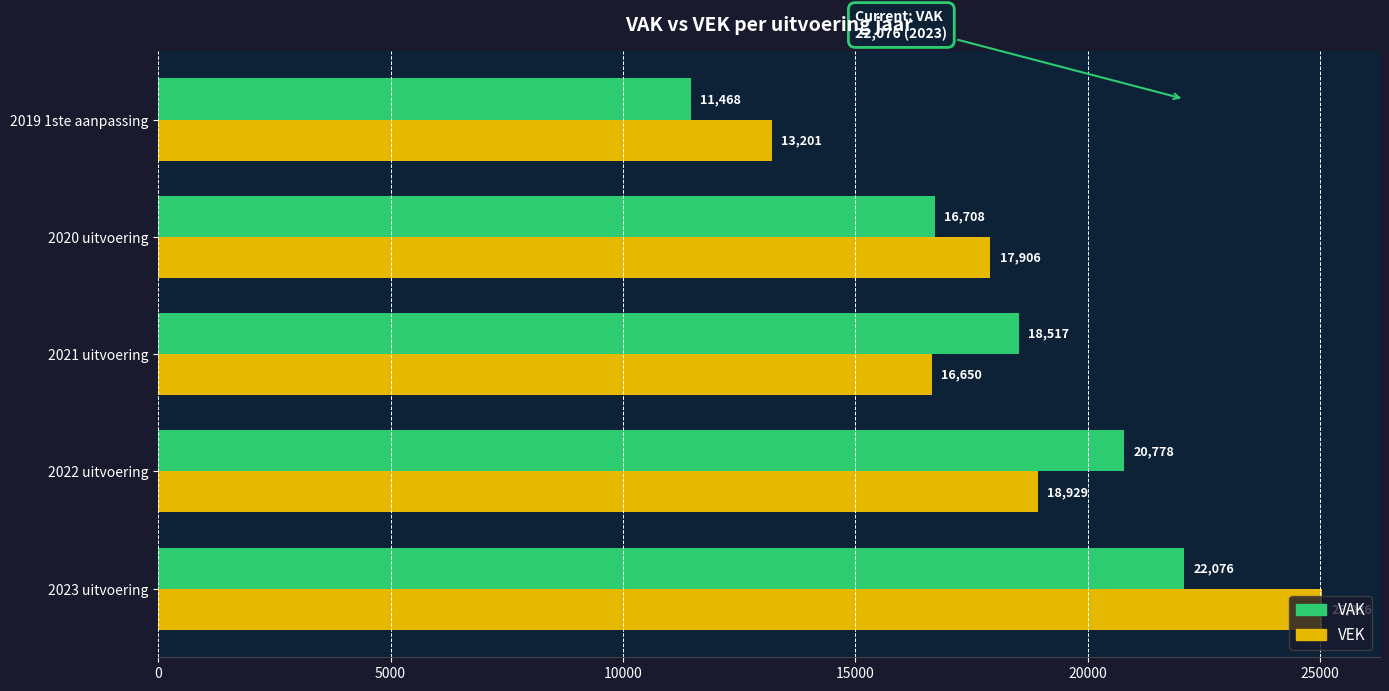

Which series has the largest total across all categories?

VEK